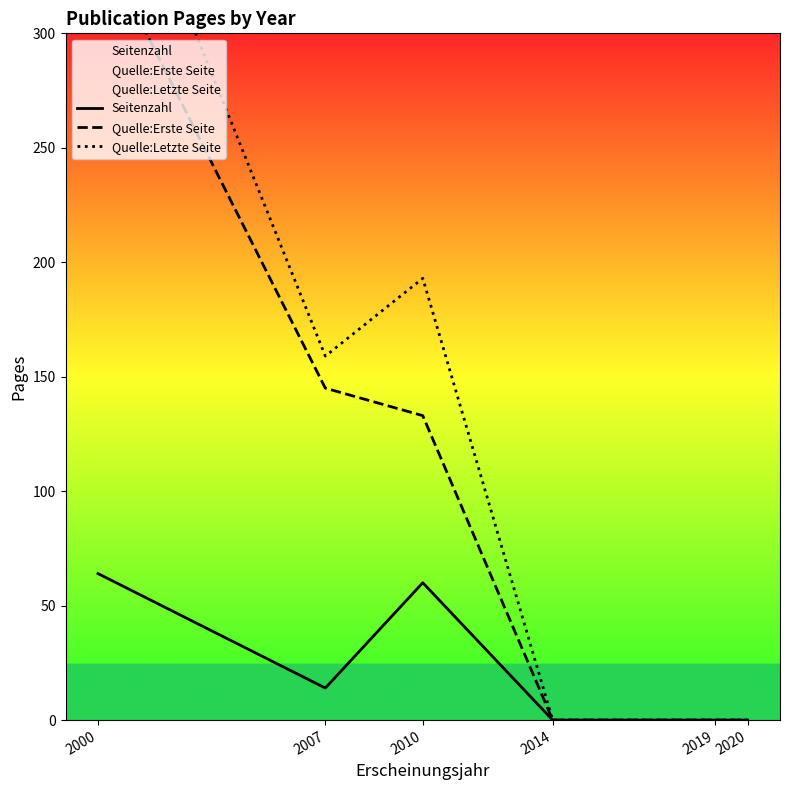

True or false: Seitenzahl and Quelle:Letzte Seite intersect in this chart.

False